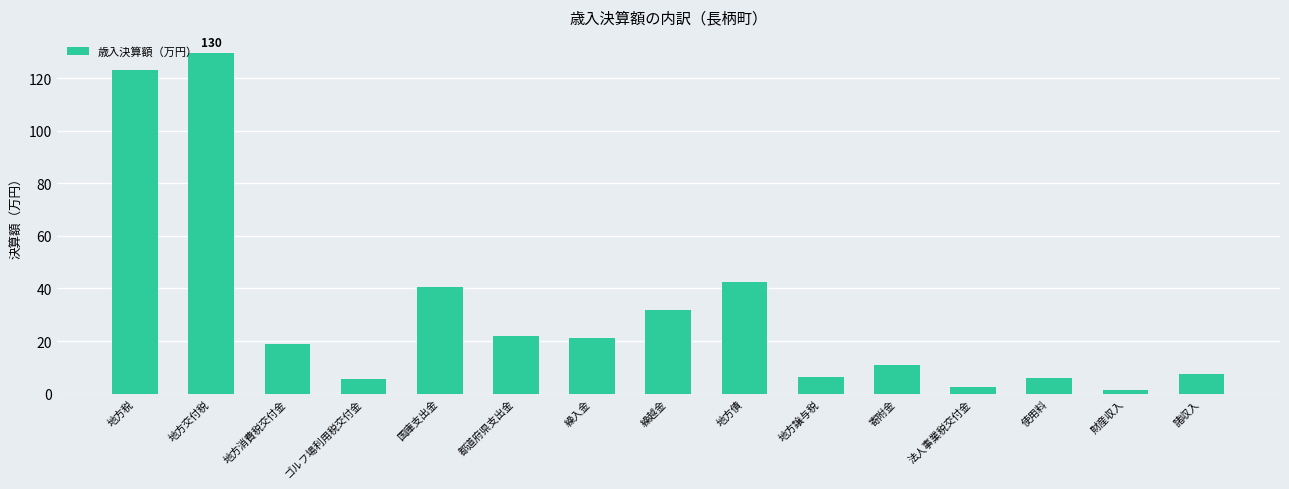

The chart shows a value of 6.2 at 地方譲与税. True or false?

True